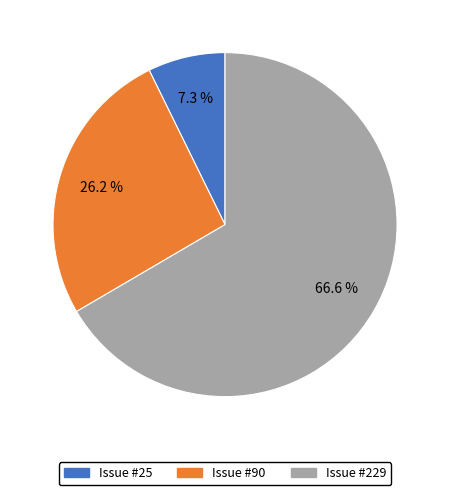

Does any single category account for the majority?

Yes